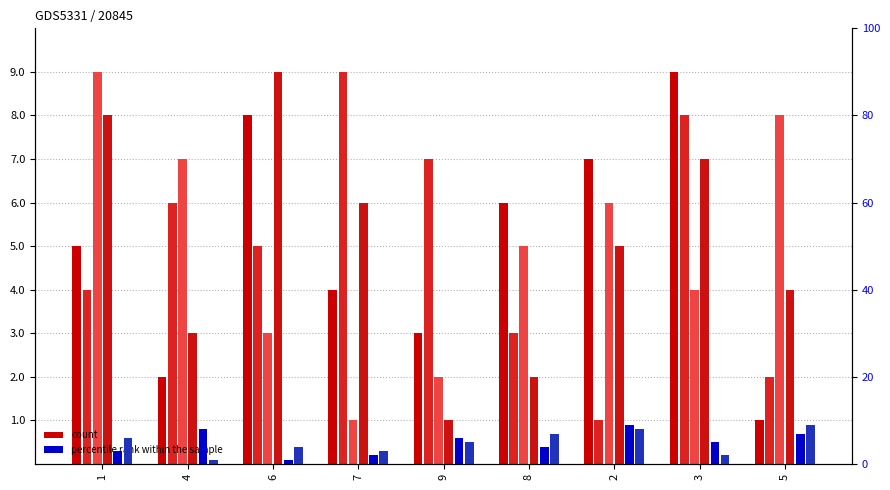

How many values in the col_7 series are below 5?

4